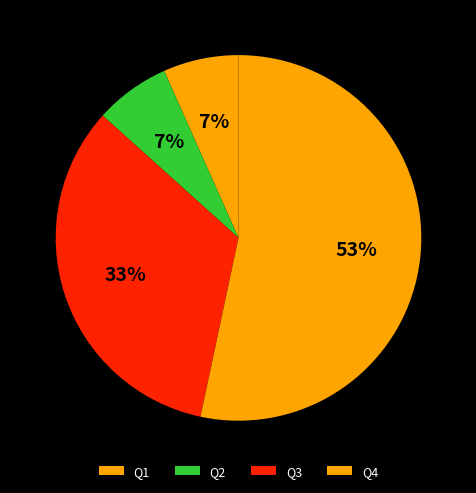

How many segments does this pie chart have?

4